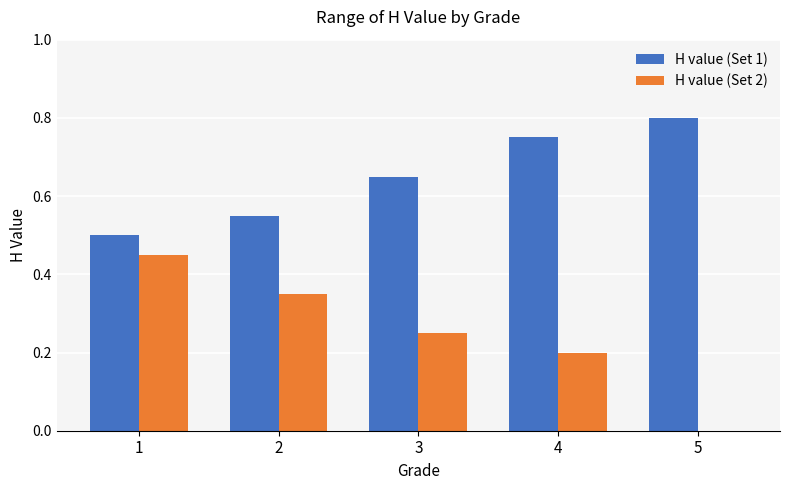

True or false: H value (Set 2) has a value of 0.6 at 2.

False